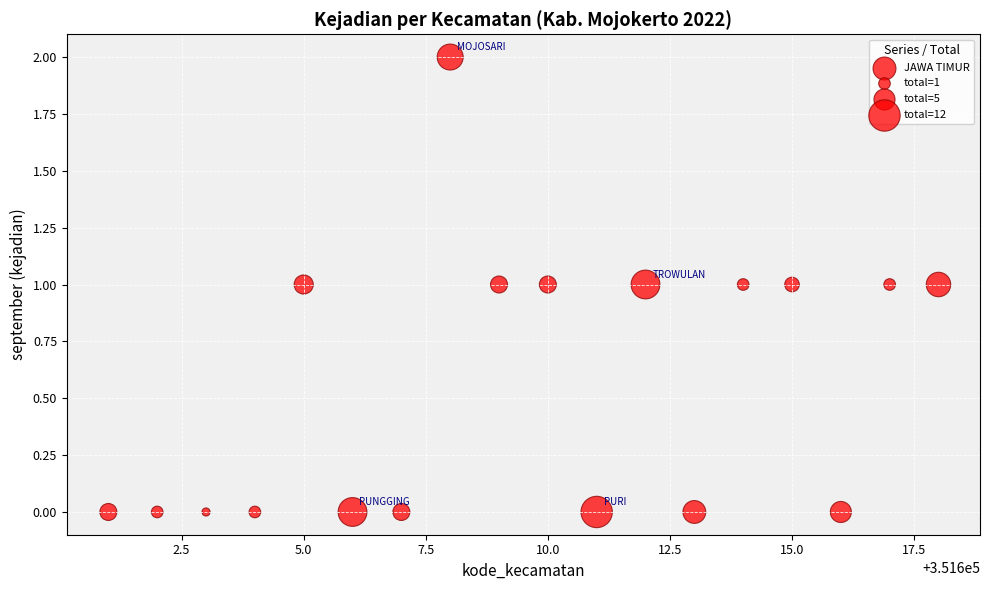

What is the range of X values (max minus min)?

17